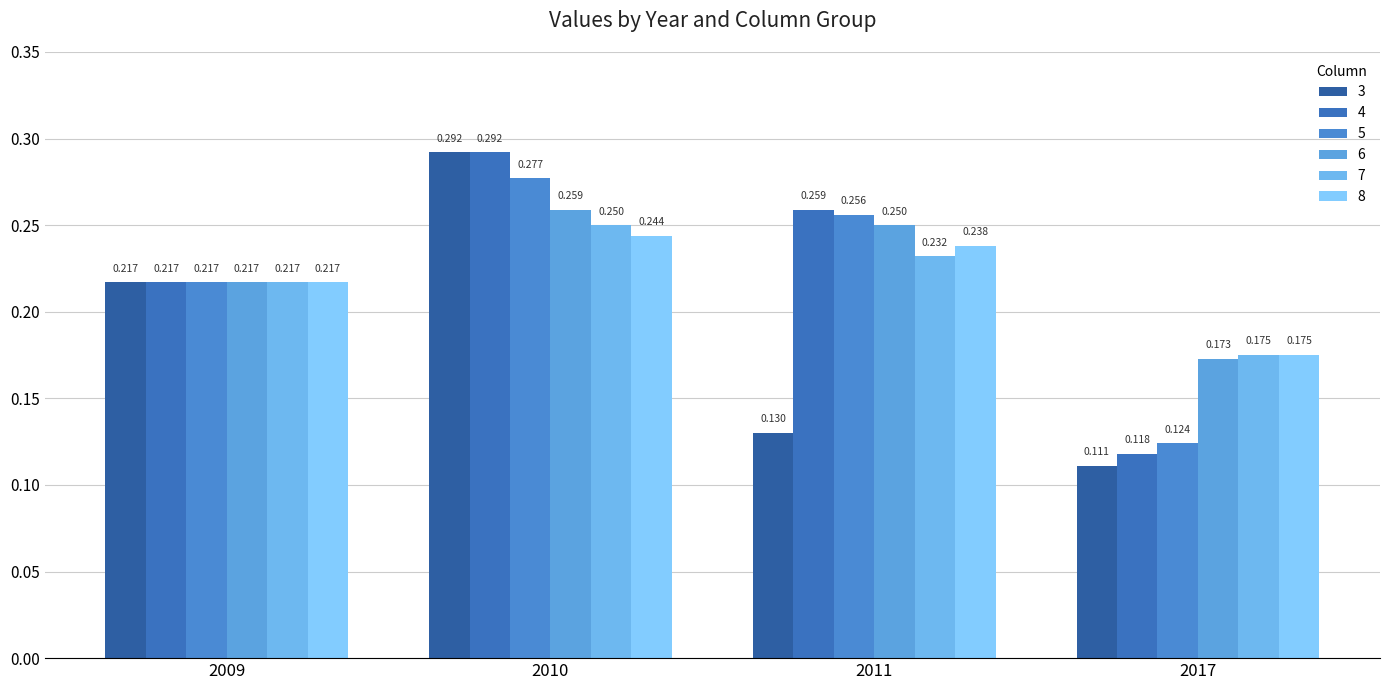

How many data points does each series have?

4